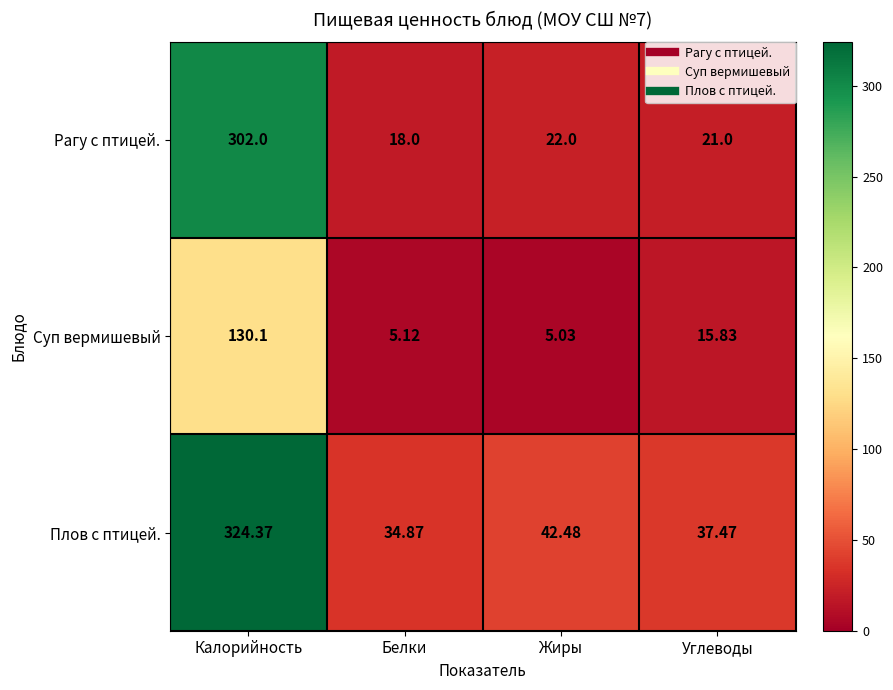

List the series in order of their peak value, highest first.

Плов с птицей., Рагу с птицей., Суп вермишевый